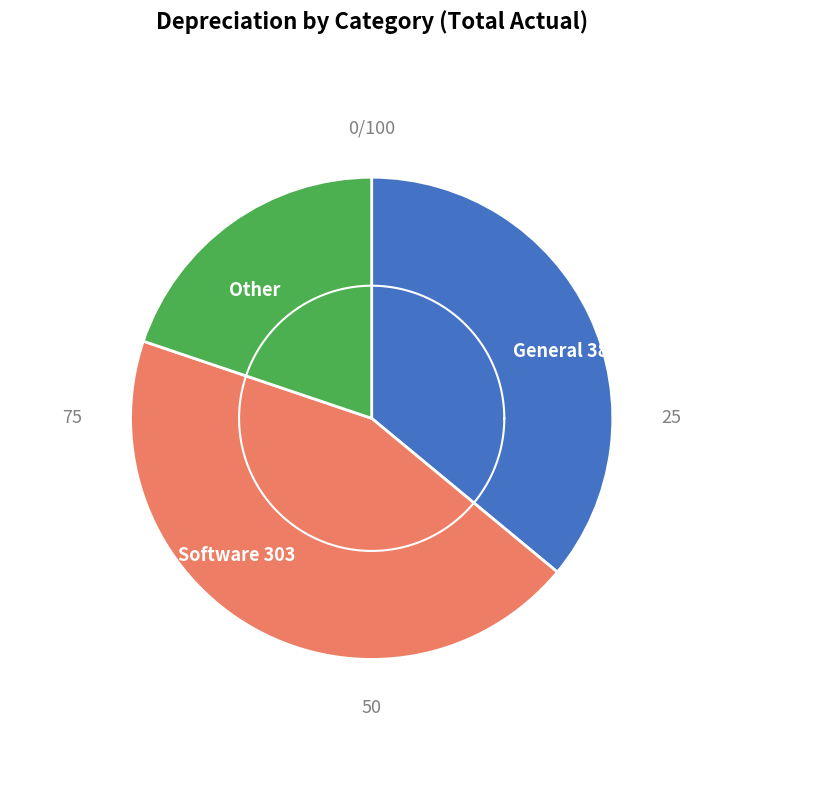

To the nearest percent, what portion does Other represent?

20%